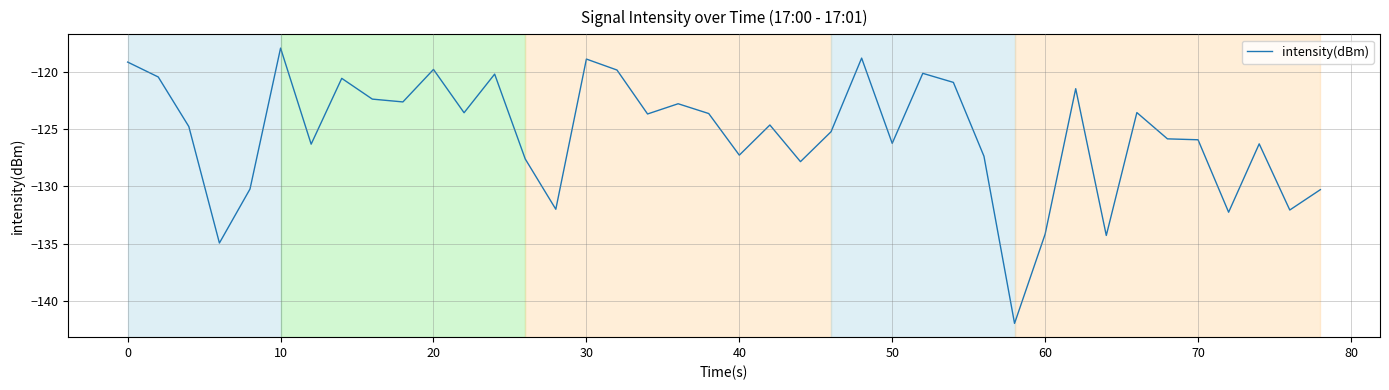

What is the average value?

-125.4